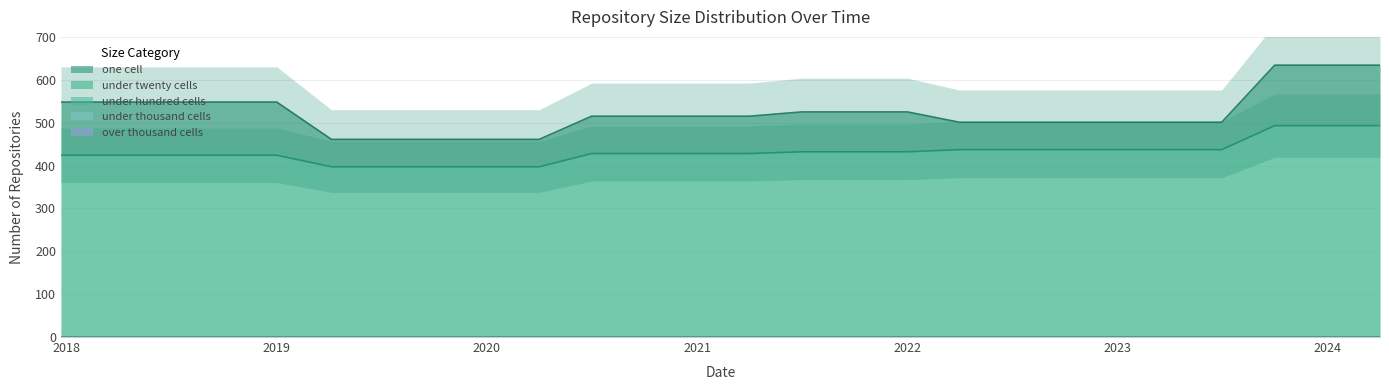

At which category is the sum across all series the highest?

2023-10-01